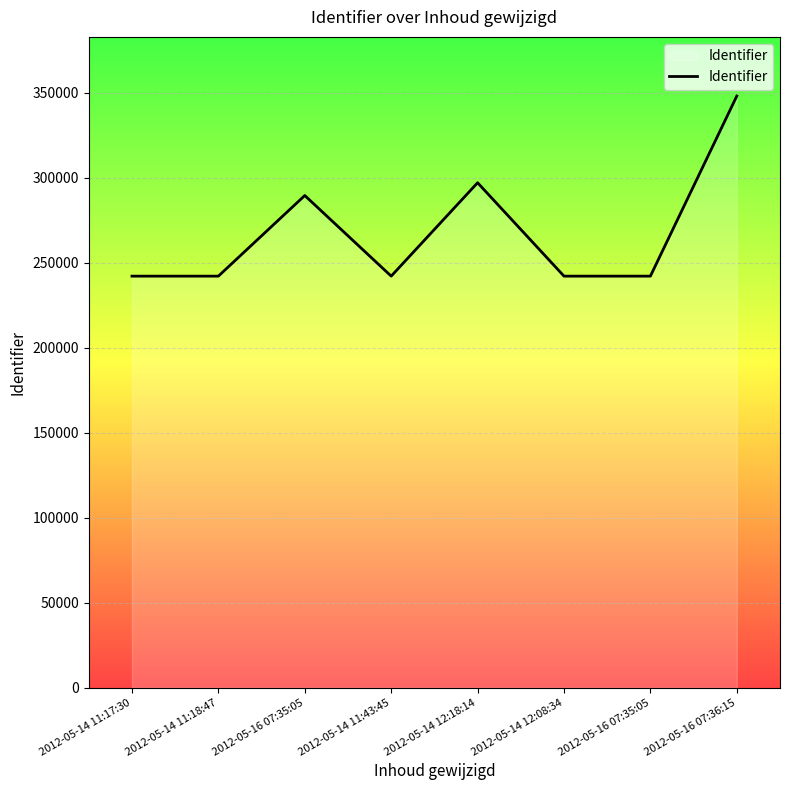

How many points are higher than both their immediate neighbors (excluding endpoints)?

2